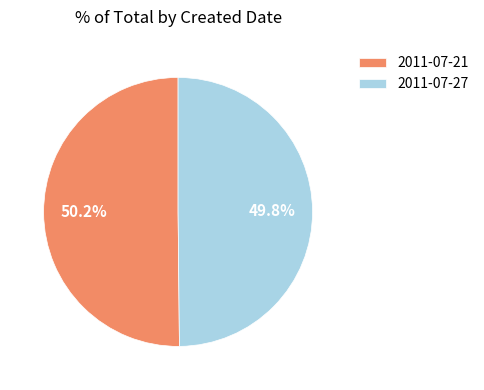

Approximately how many times larger is the value at 2011-07-27 compared to 2011-07-21?

1.0